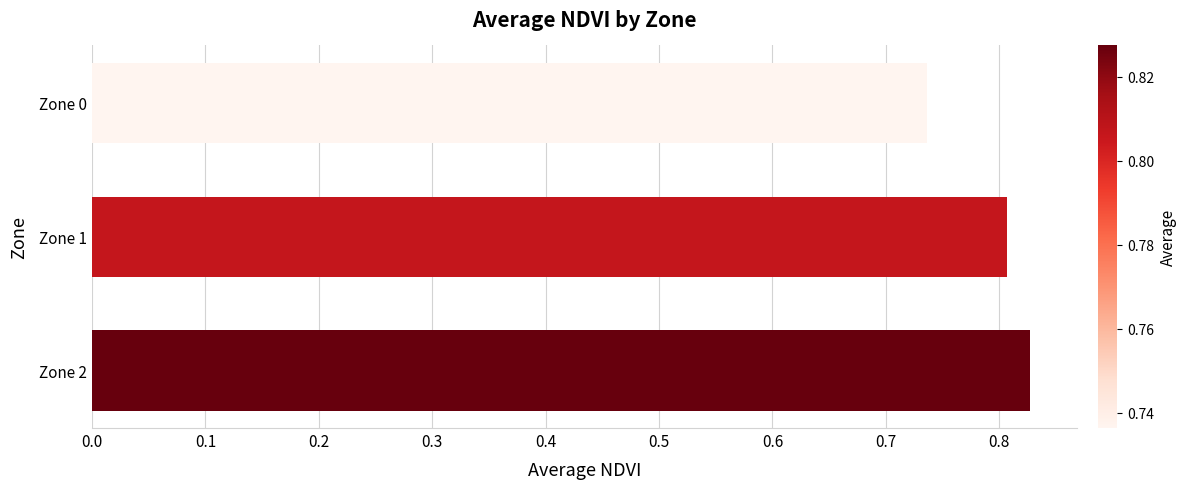

Count the values in the range 0 to 1.

3